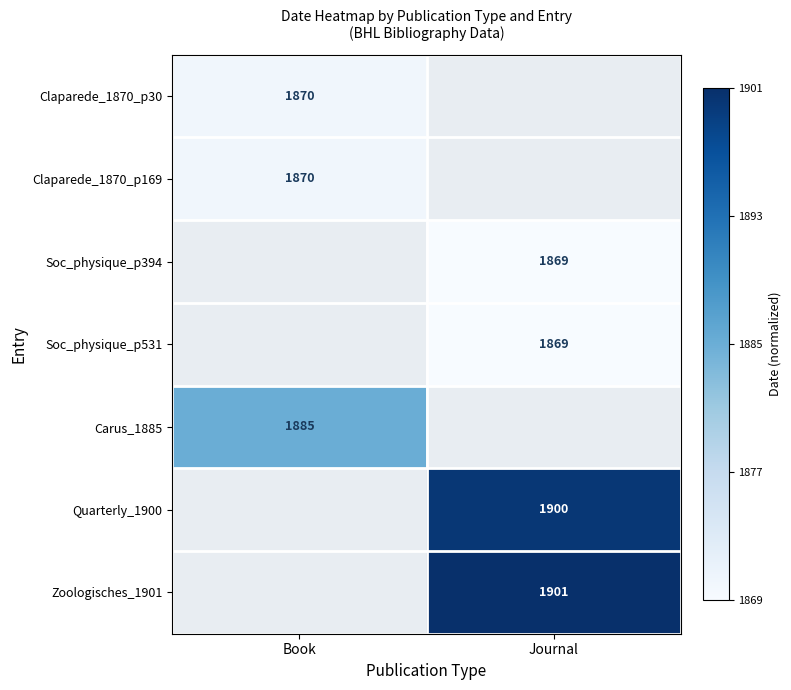

At how many categories does at least one series exceed 0?

2